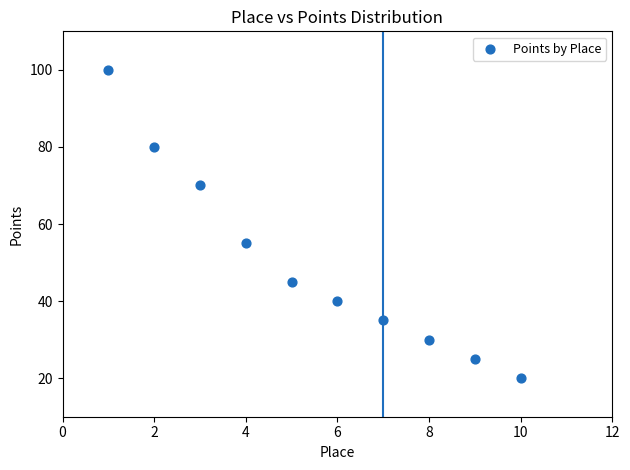

What is the range of X values (max minus min)?

9